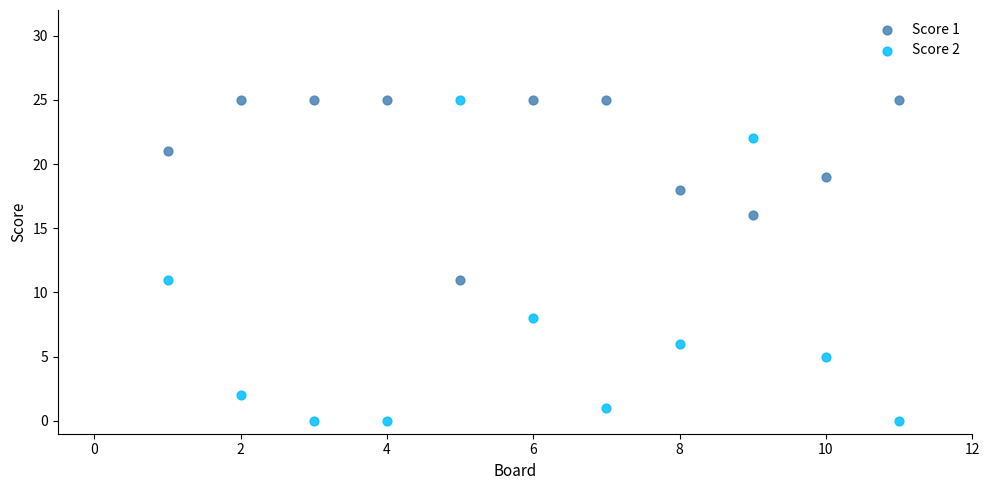

Which series has the widest spread of Y values?

Score 2